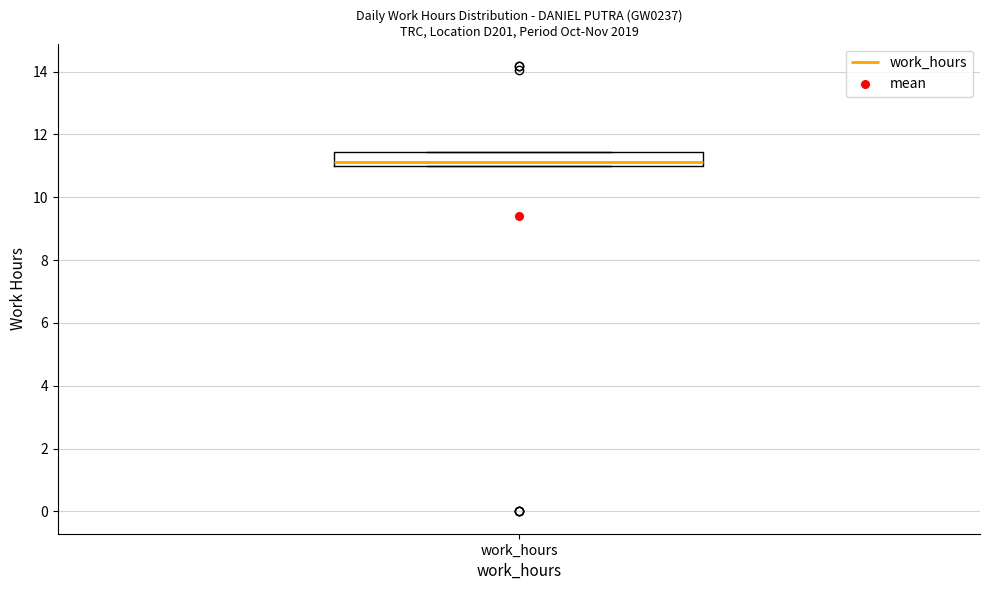

Transcribe this box plot: give where the median line is, the range the box spans, and where the two whiskers end, as read against the y-axis. The values are not printed on the chart, so give them approximately, as read against the axis.

median 11.2, box 11.0 to 11.4, whiskers 11.0 to 11.4